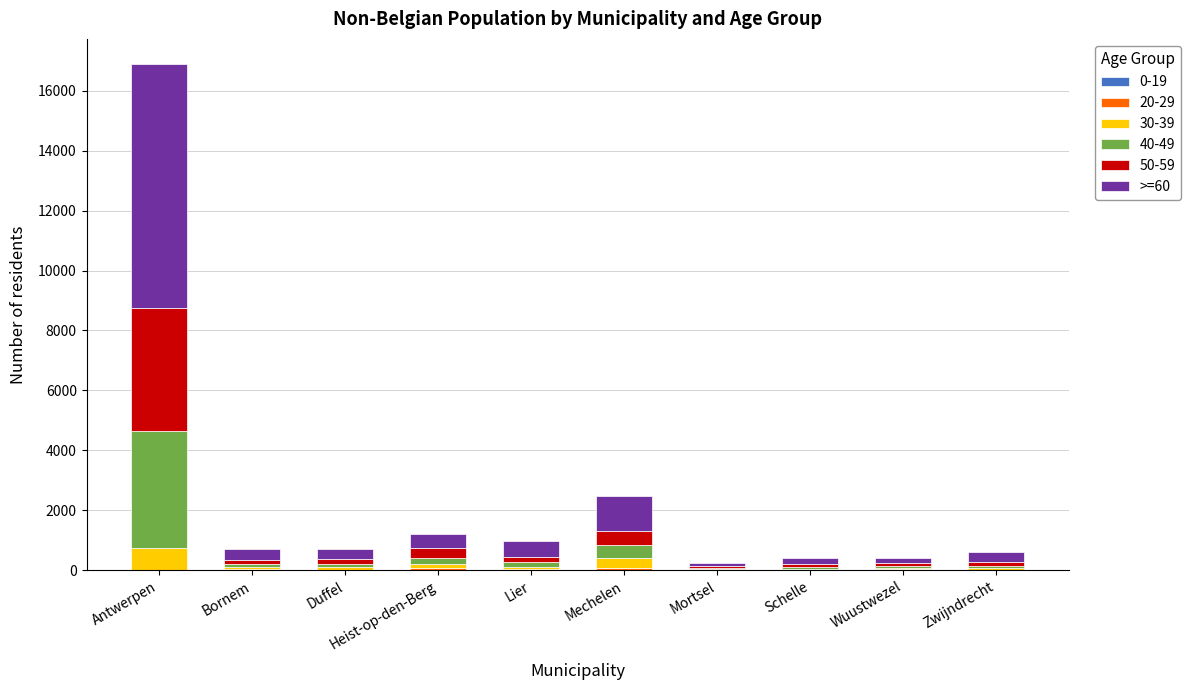

At which category is the sum across all series the highest?

Antwerpen